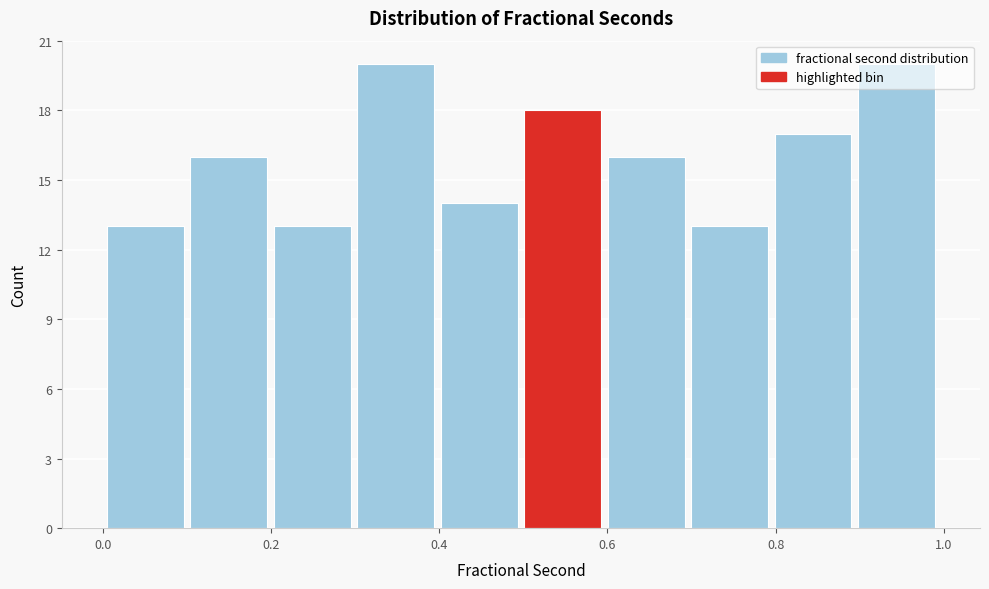

How tall is the bar that spans 0.4 to 0.5 on the x-axis? Neither the bar edges nor the heights are printed on the chart, so give them approximately, as read against the axes.

14